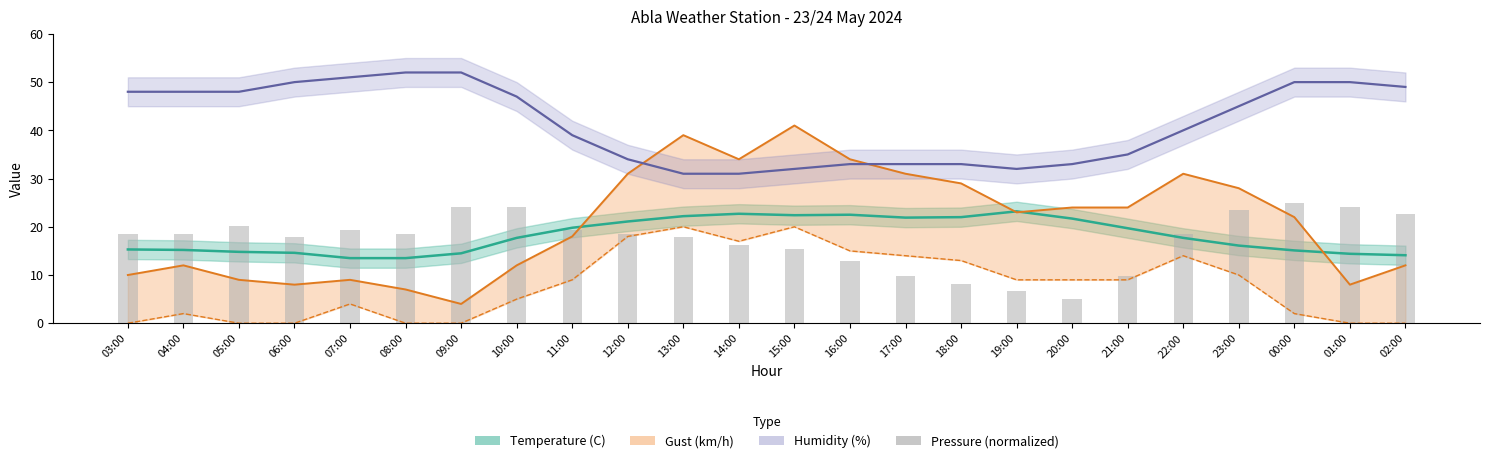

How many data points are less than 18?

10